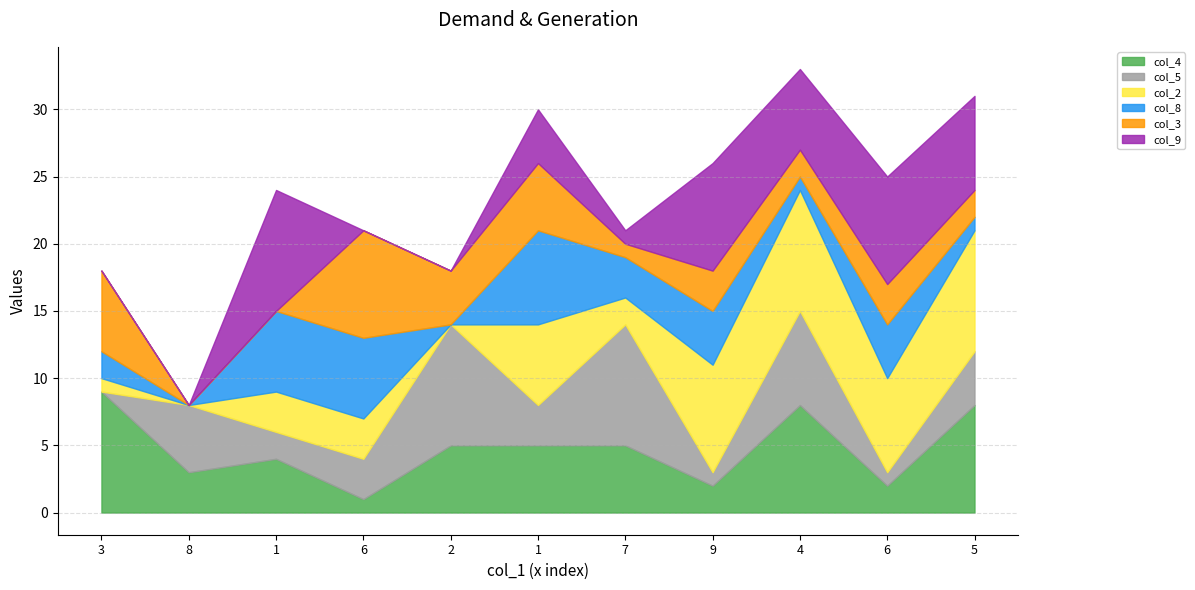

At which label does col_8 reach its peak?

1